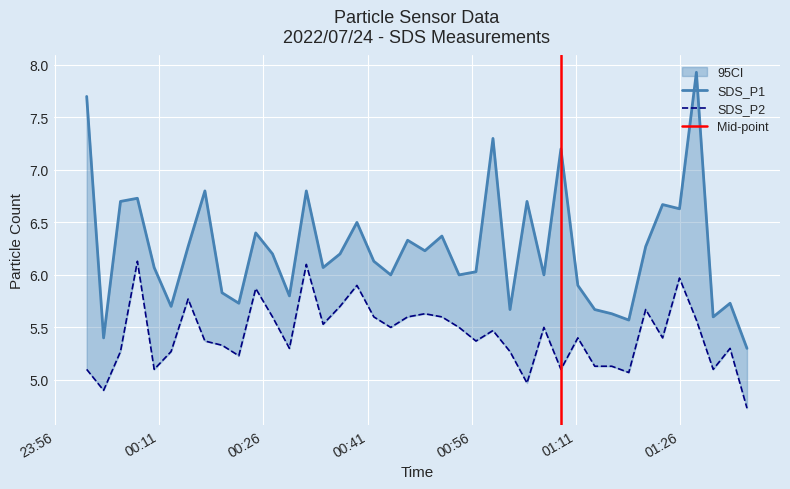

Which series has the largest total across all categories?

SDS_P1